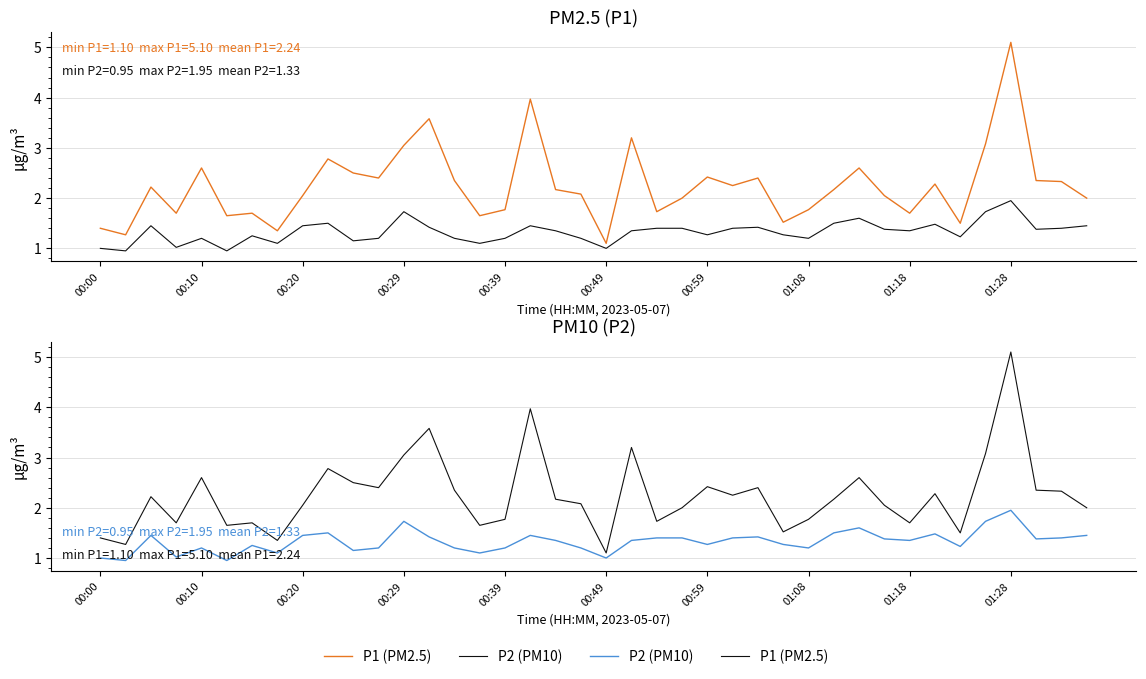

Which series changed the most between 00:10 and 01:18?

P1 (PM2.5)